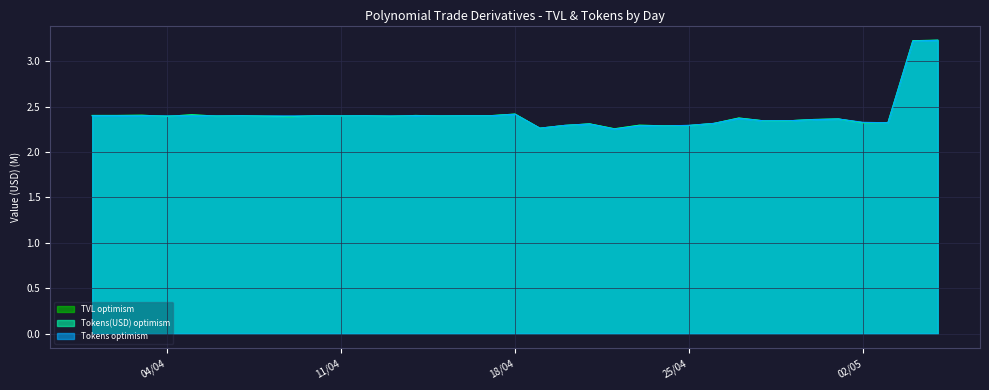

What is the sum of the Tokens(USD) optimism values at 19/04/2023 and 06/04/2023?

4.7